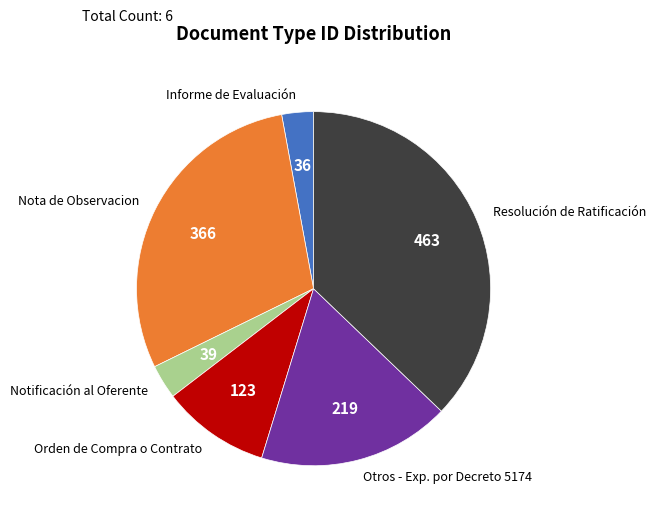

Is it true that Orden de Compra o Contrato is 18% of the pie?

False